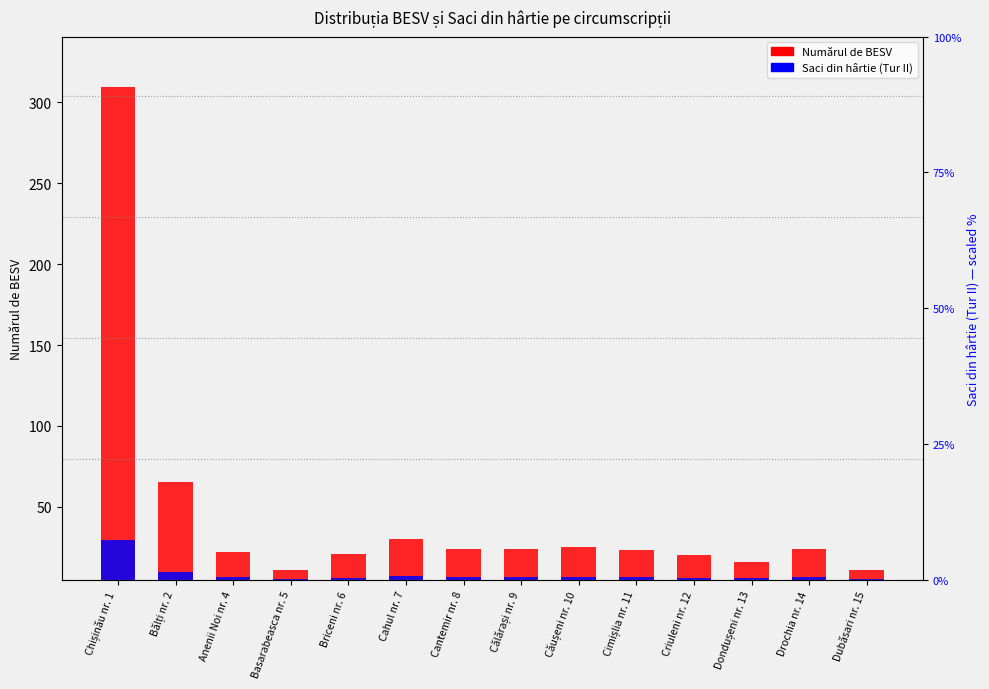

True or false: Saci din hârtie (Tur II) has a value of 2.0 at Cimișlia nr. 11.

False